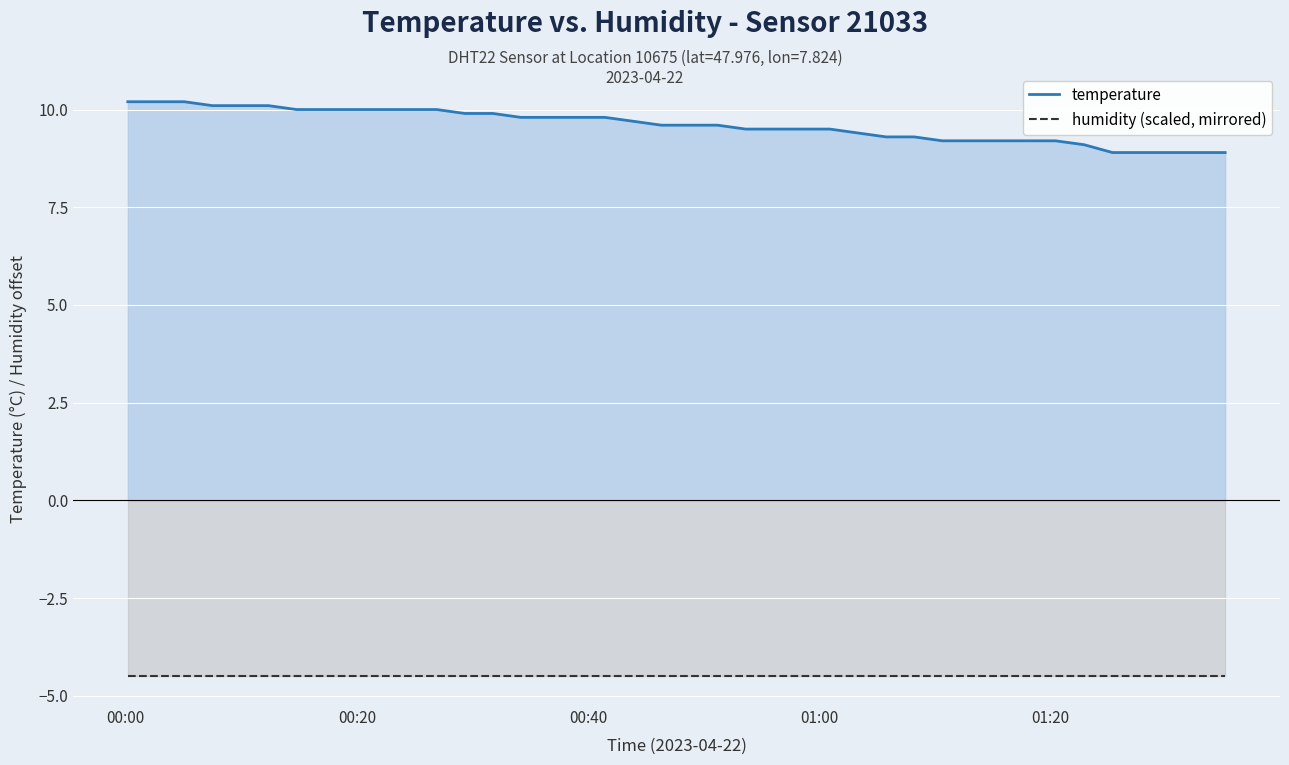

Which series has the largest range (max minus min)?

temperature